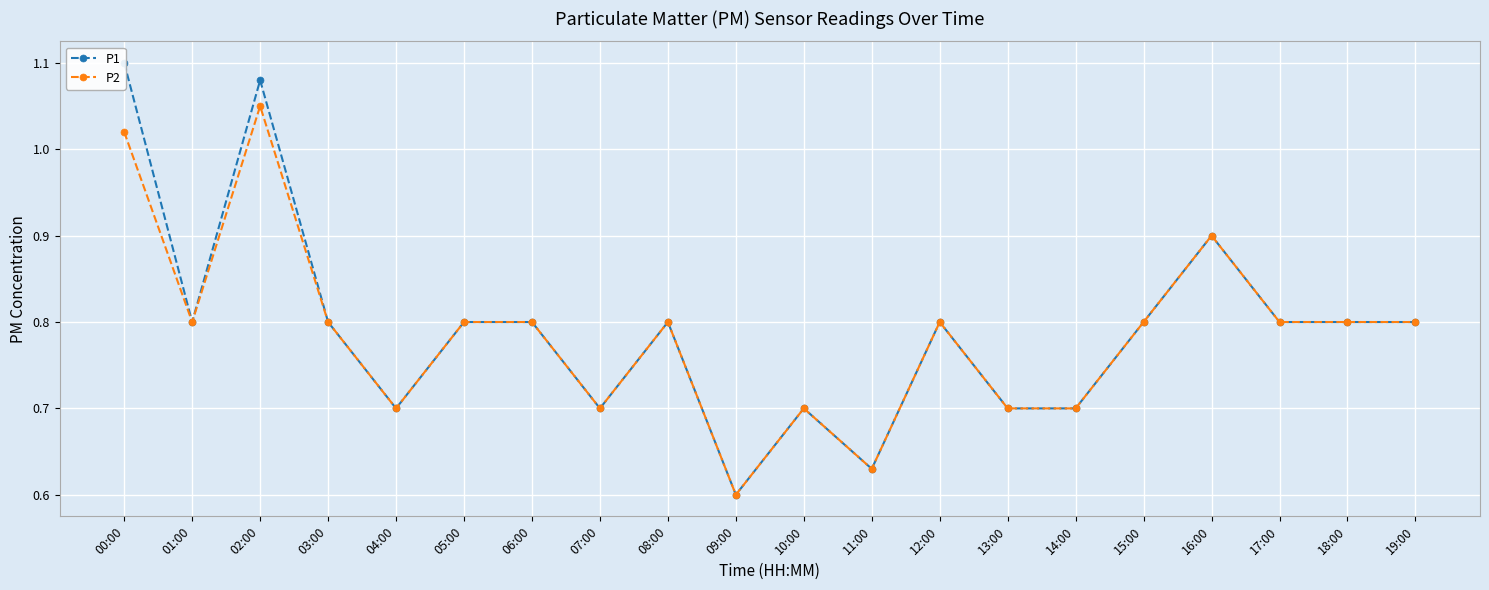

True or false: P1 and P2 cross at least once.

False